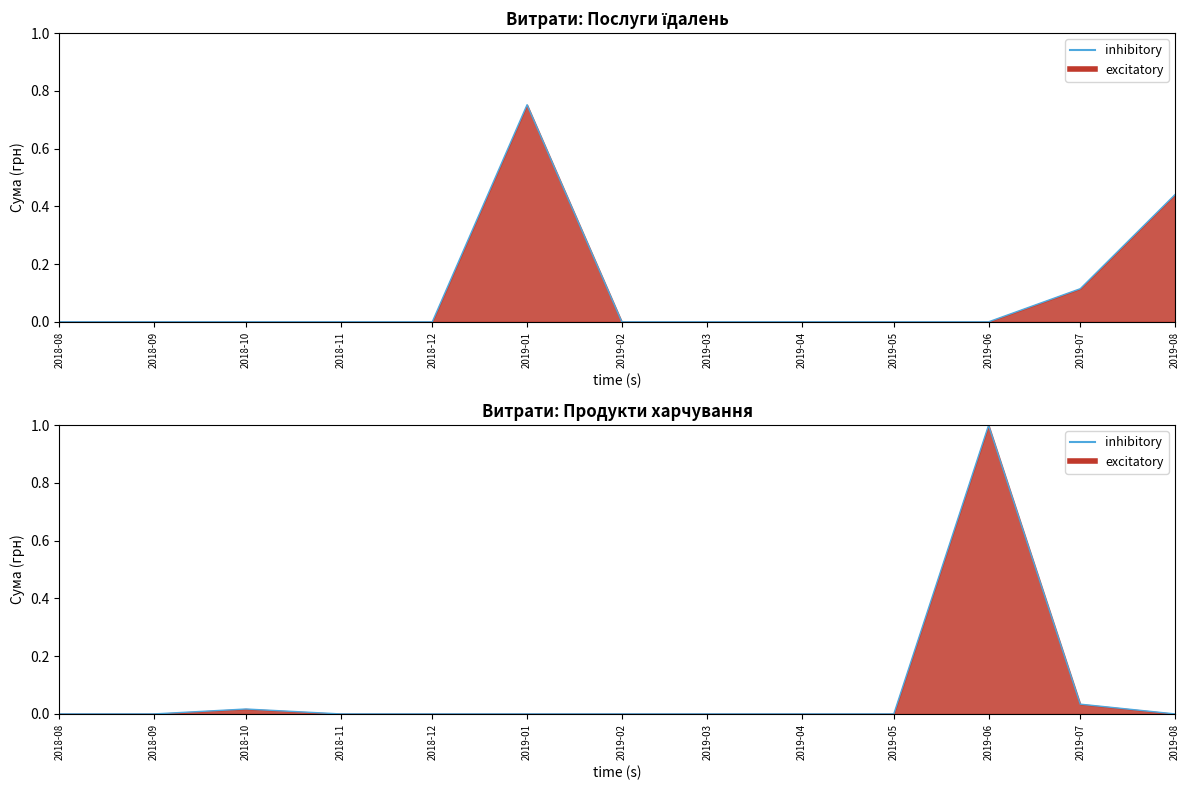

How many values in the Продукти харчування (лінія) series exceed 0?

3